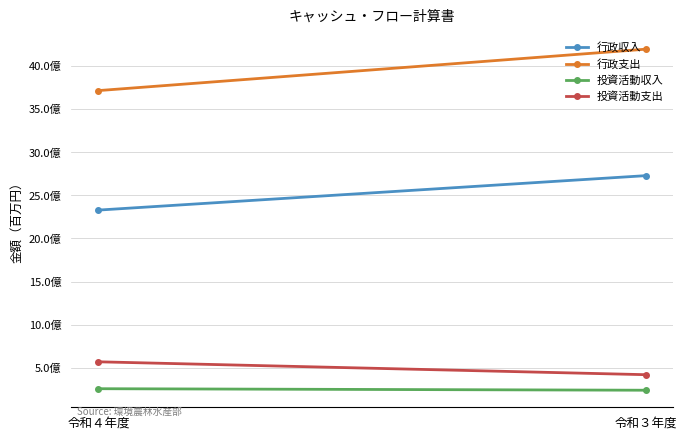

Which series has the largest total across all categories?

行政支出